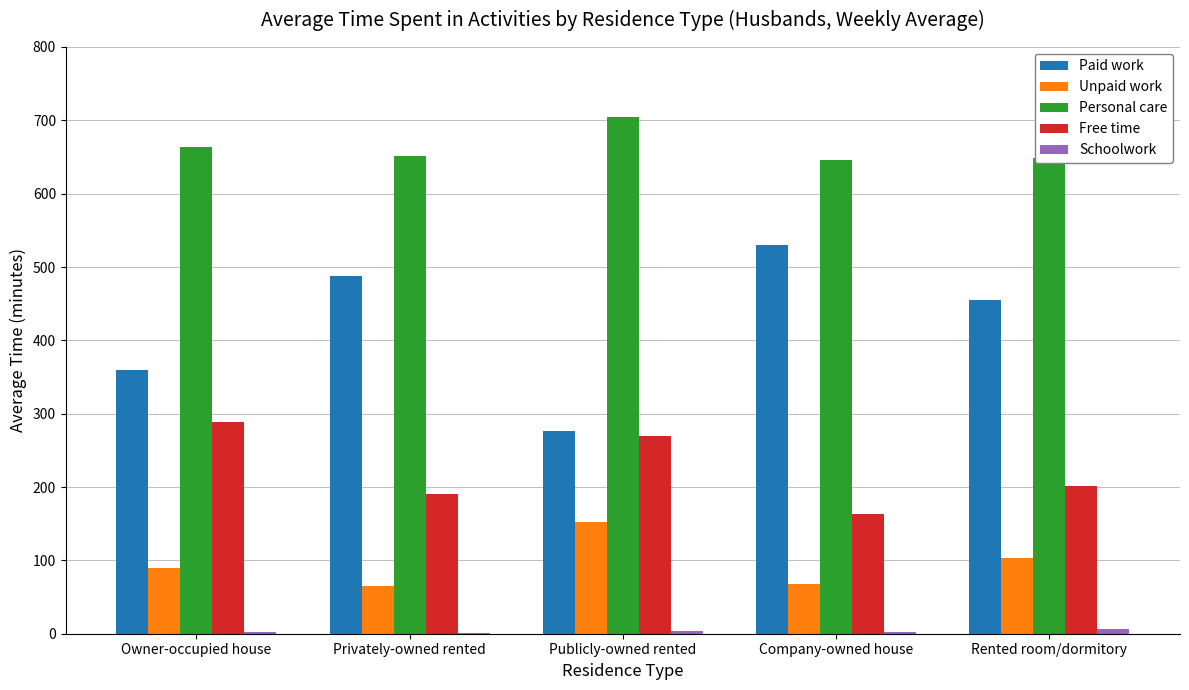

Are the bars horizontal?

No